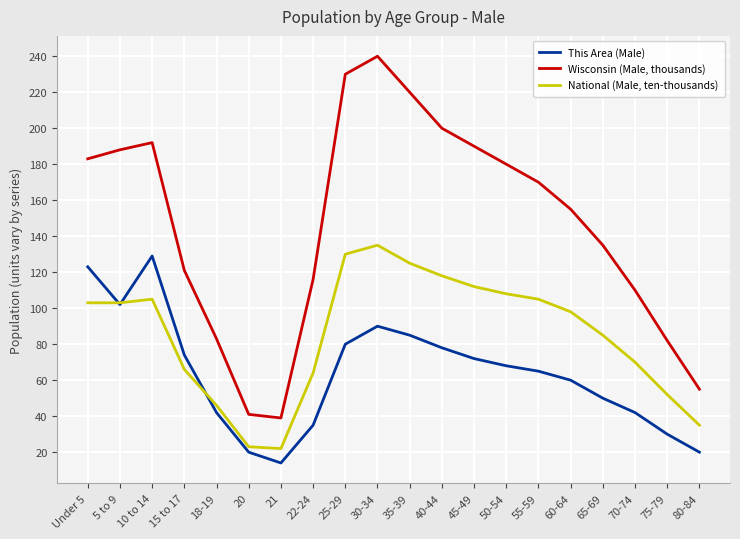

What is the sum of all National (Male, ten-thousands) values?

1705